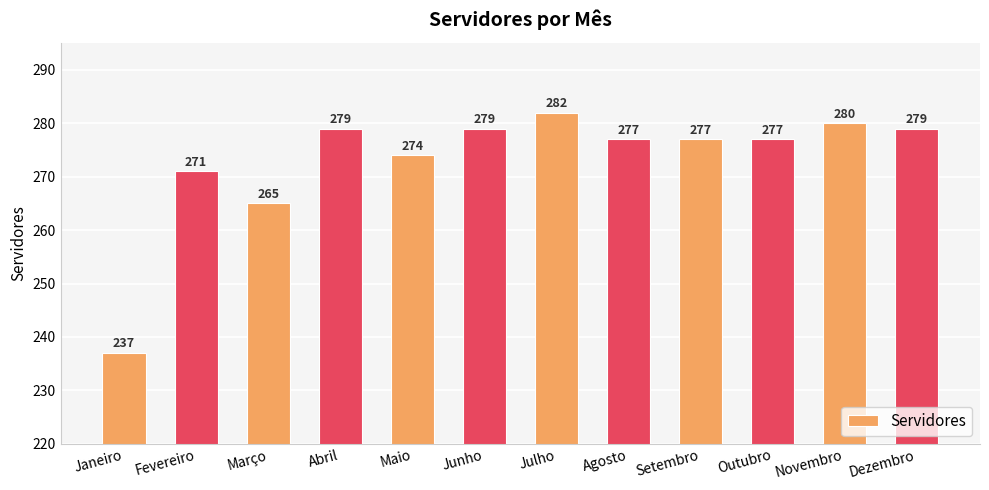

How many data points are less than 277?

4